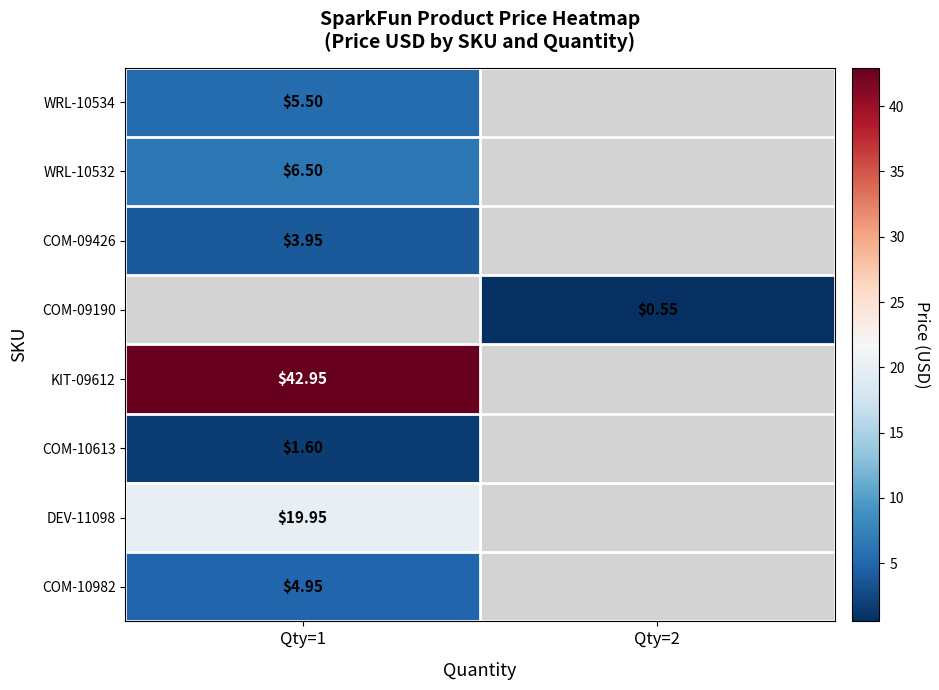

Read the KIT-09612 value at Qty=1.

43.0